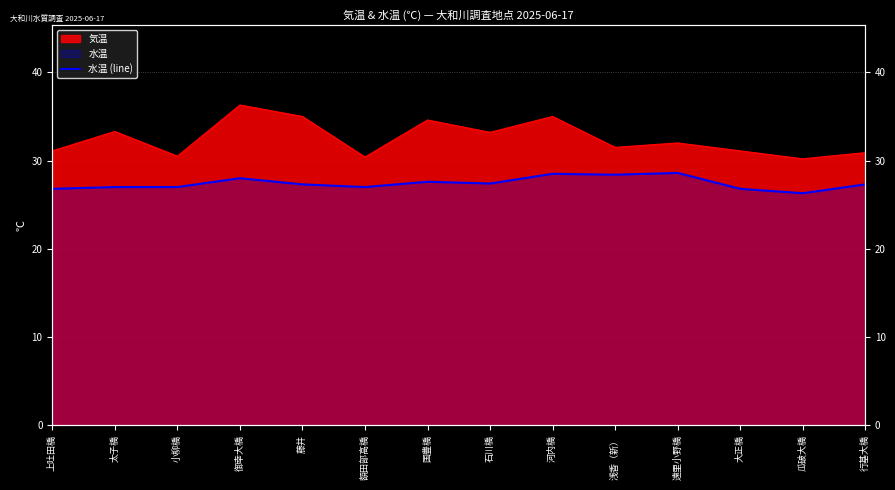

Which label corresponds to the smallest value in the chart?

瓜破大橋